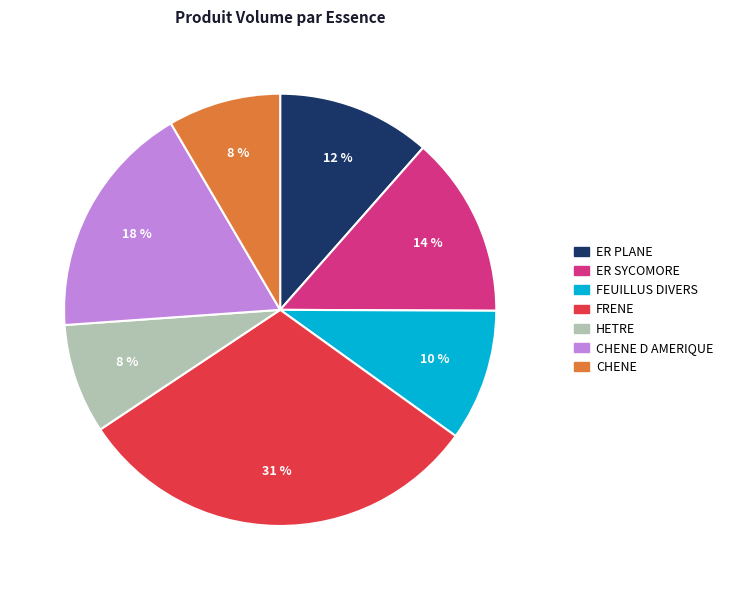

To the nearest percent, what is the difference between the largest and smallest slice percentages?

23%